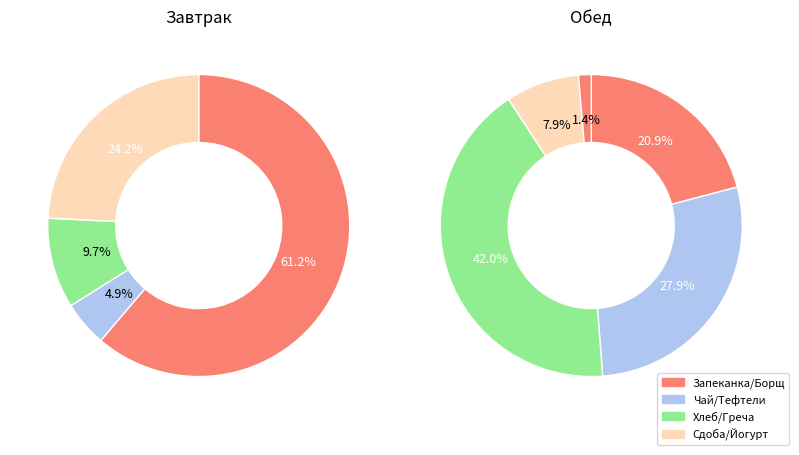

Does any single category account for the majority?

No